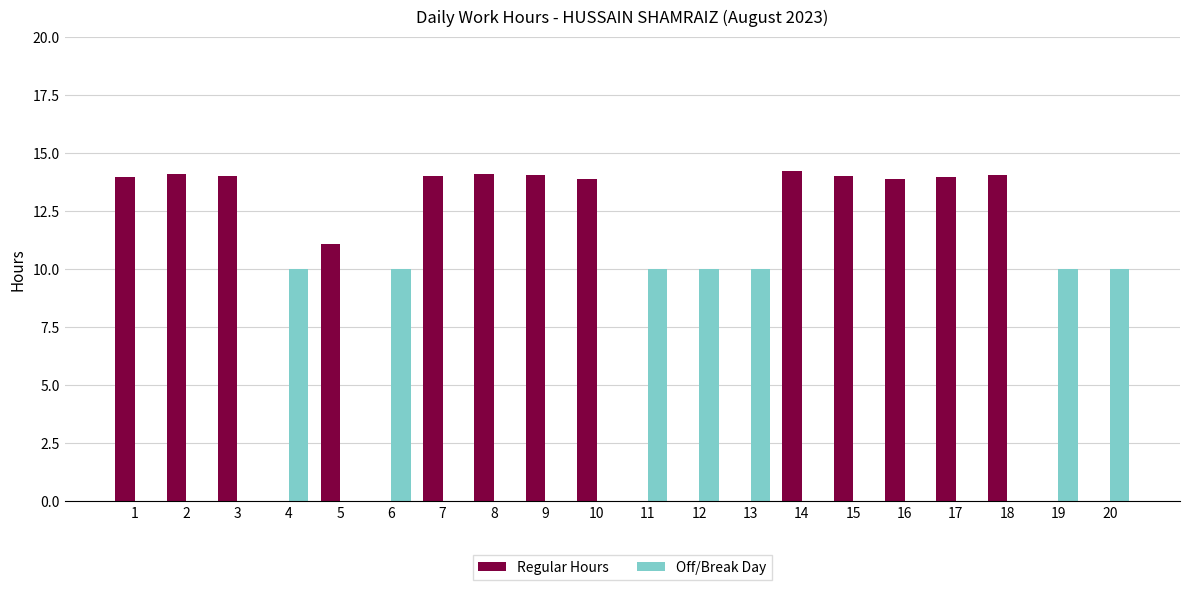

True or false: Regular Hours has a value of 8.0 at 12.

False